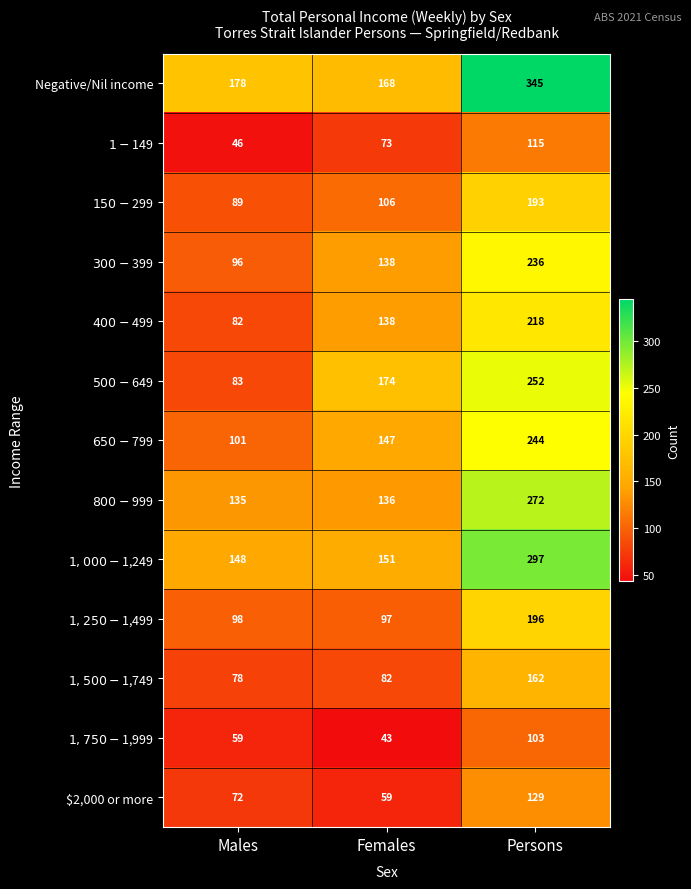

List the labels in order of Negative/Nil income value, largest first.

Persons, Males, Females